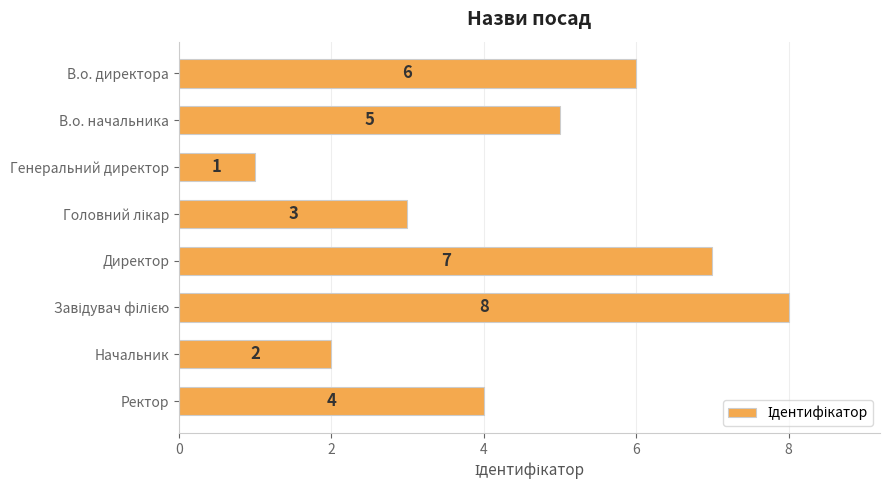

What is the minimum value shown in the chart?

1